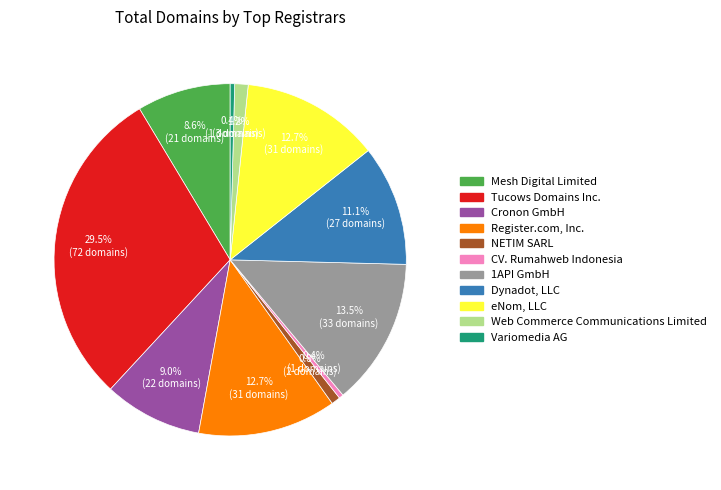

What is the total percentage of Variomedia AG and NETIM SARL?

1.2%